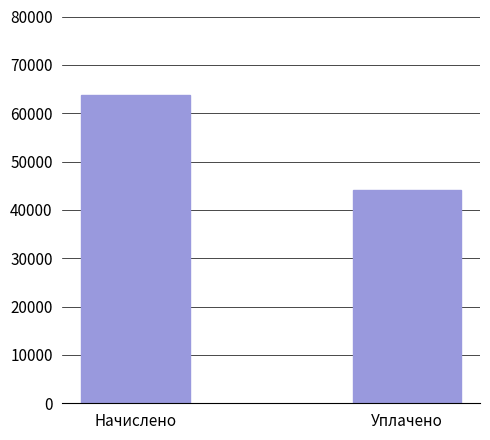

Which label corresponds to the largest value in the chart?

Начислено